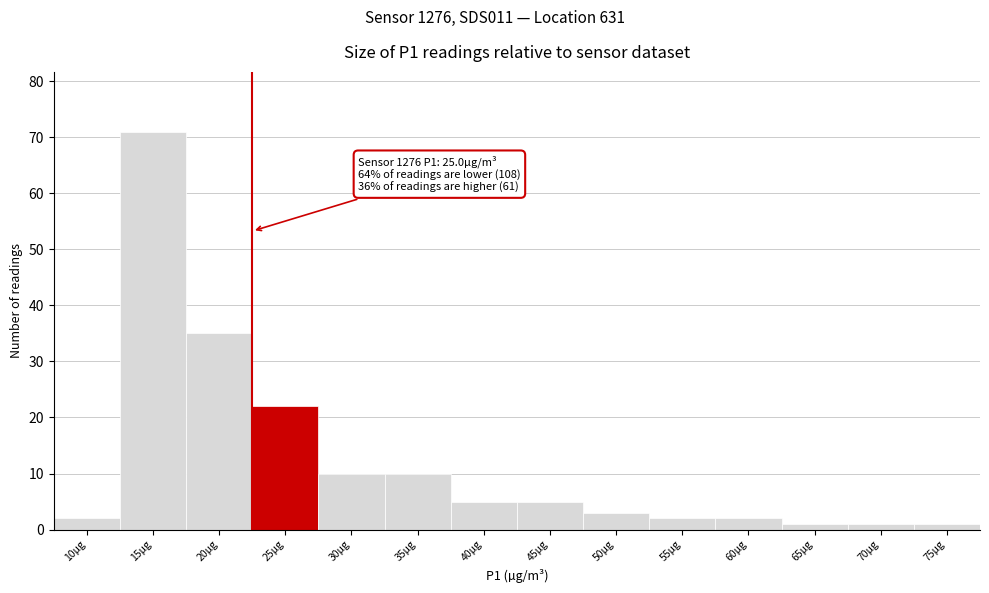

Reading left to right, what are all the values shown in this chart?

2	71	35	22	10	10	5	5	3	2	2	1	1	1